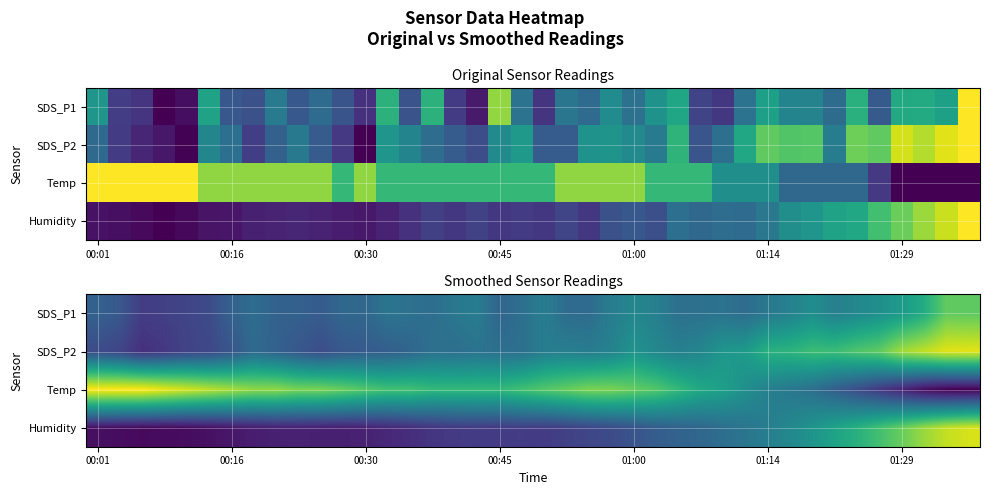

What is the difference between the highest and lowest values at 33?

0.4